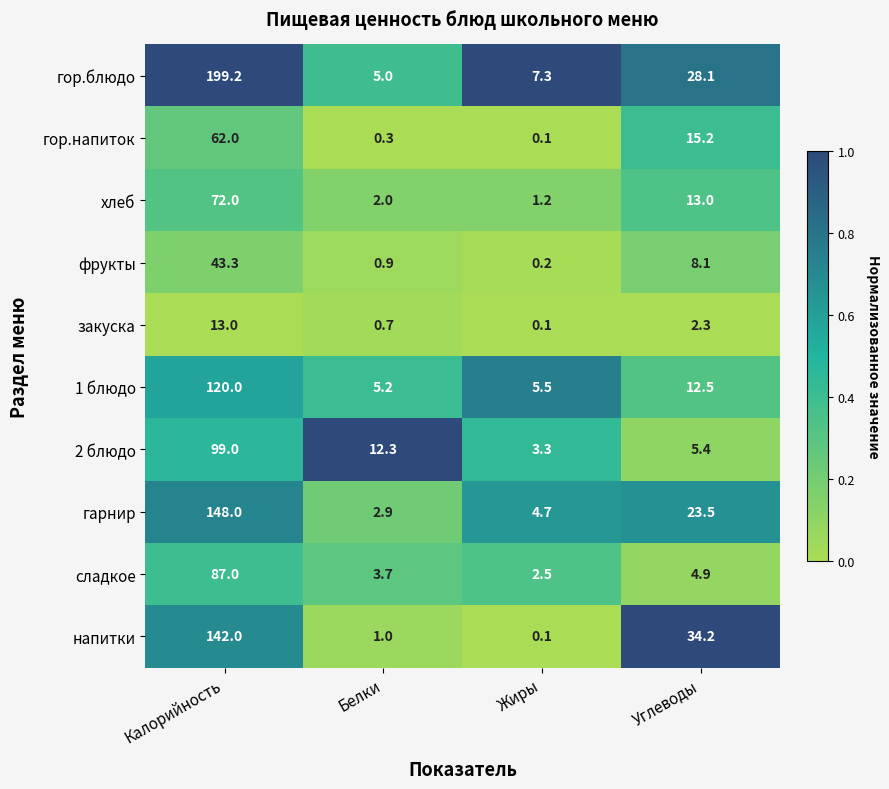

Rank the series by their maximum value, from highest to lowest.

гор.блюдо, гарнир, напитки, 1 блюдо, 2 блюдо, сладкое, хлеб, гор.напиток, фрукты, закуска